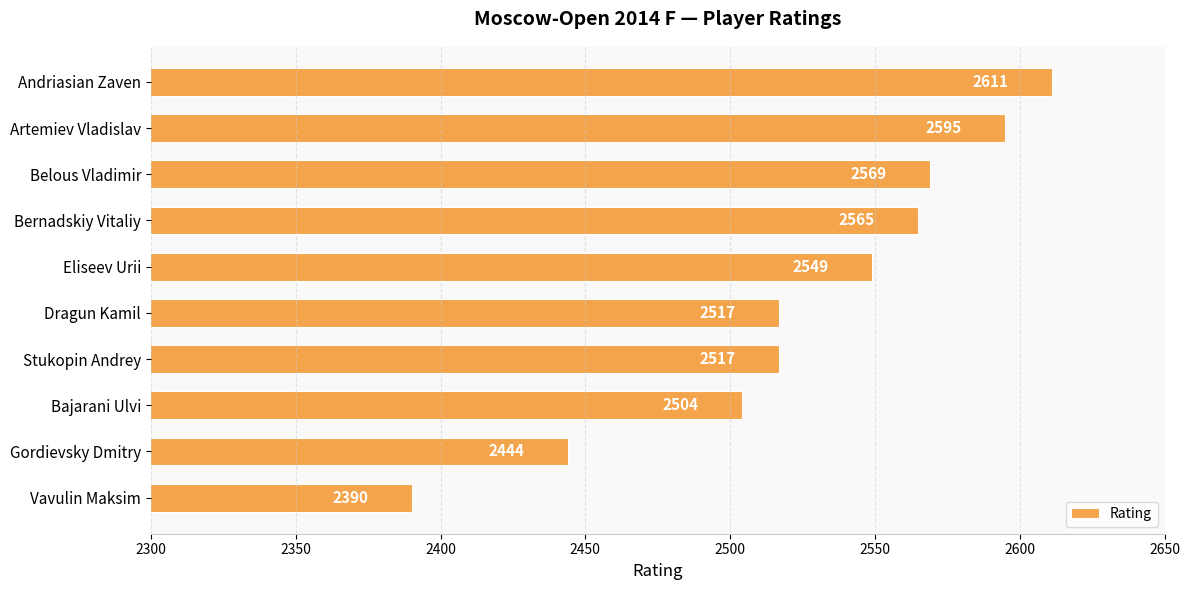

Between Bernadskiy Vitaliy and Artemiev Vladislav, which is larger?

Artemiev Vladislav